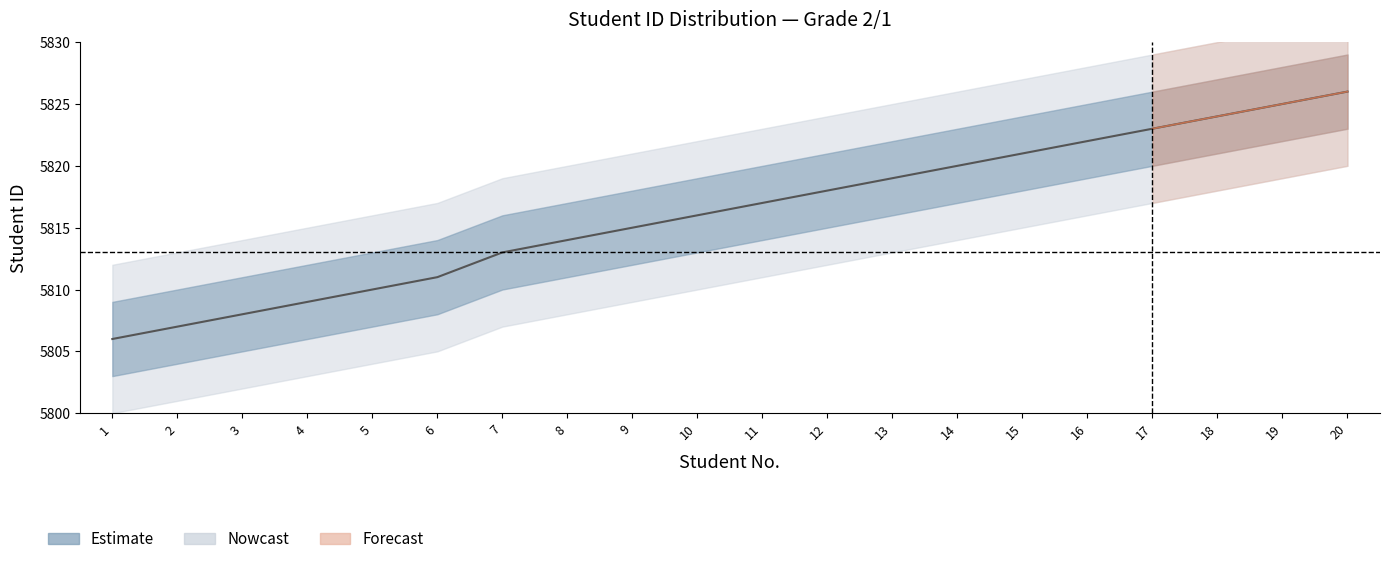

Rank the categories by value from lowest to highest.

1, 2, 3, 4, 5, 6, 7, 8, 9, 10, 11, 12, 13, 14, 15, 16, 17, 18, 19, 20